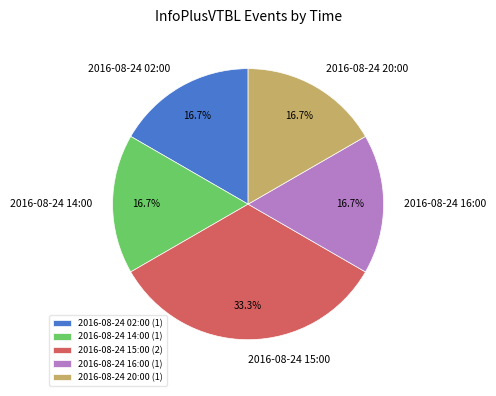

The 2016-08-24 20:00 slice represents 17% of the pie. True or false?

True